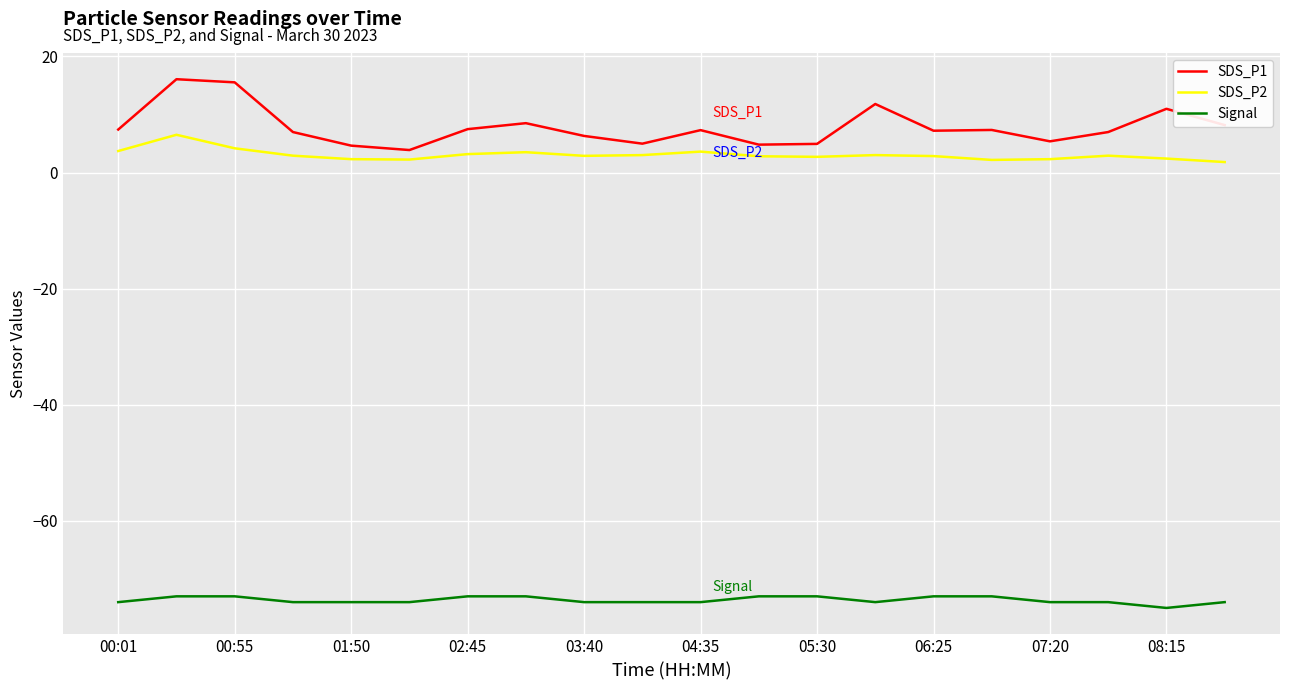

Which series has the largest range (max minus min)?

SDS_P1